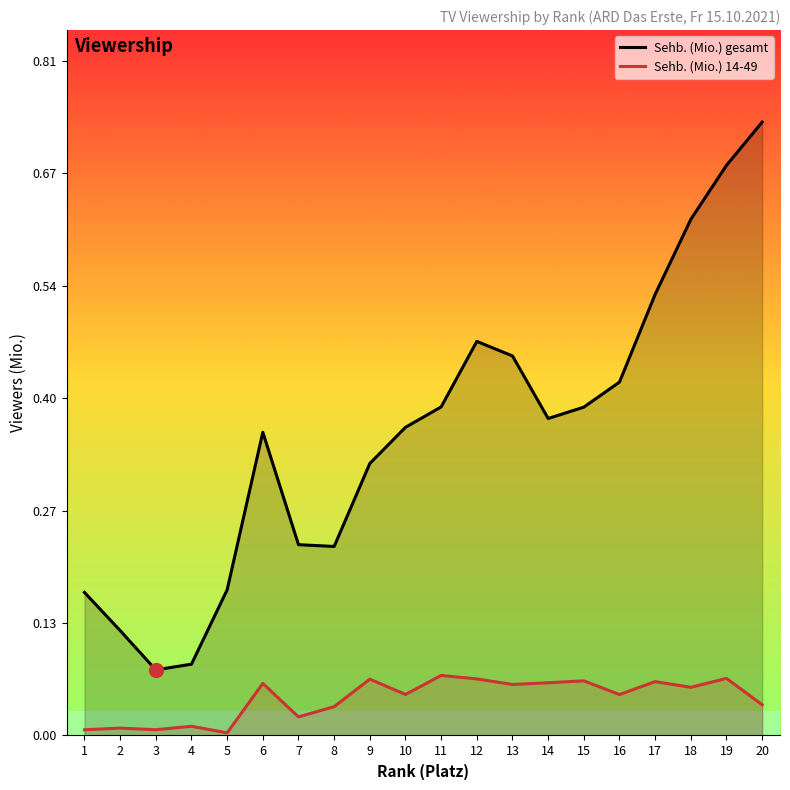

What is the difference between the highest and lowest values at 15?

0.3